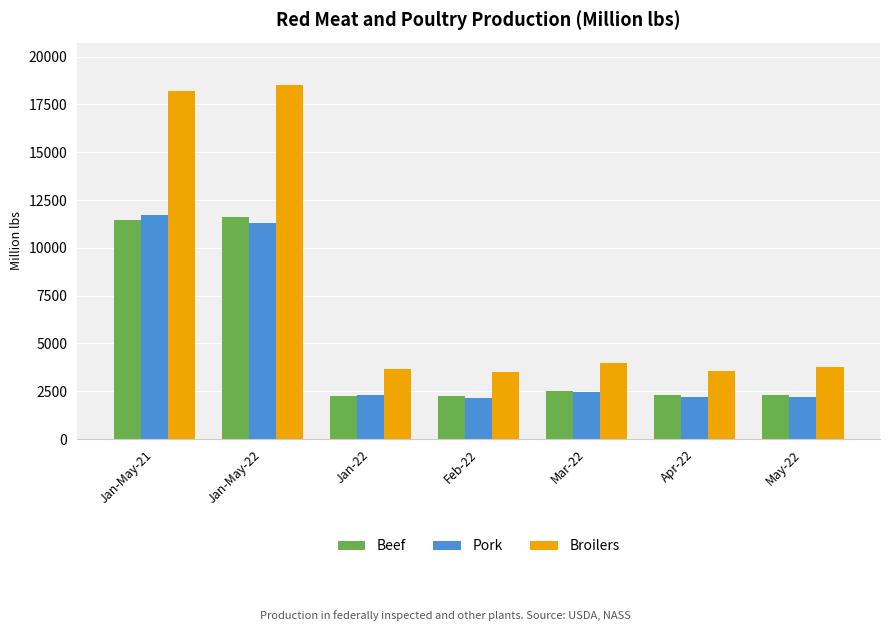

What are all the series names shown in the legend?

Beef, Pork, Broilers